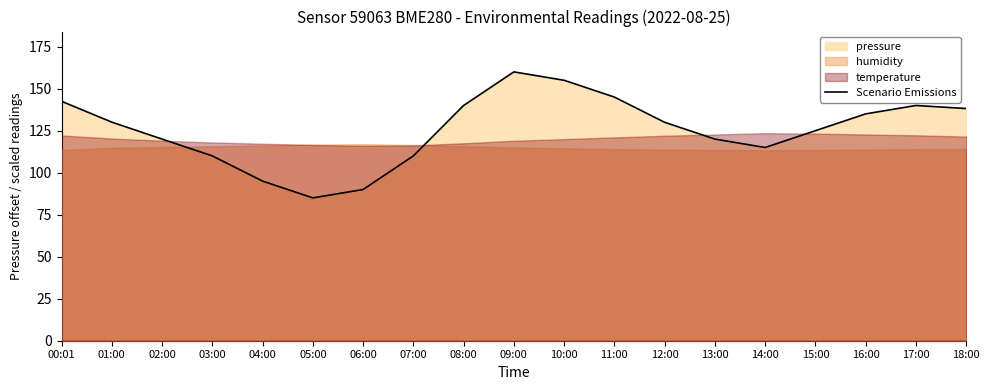

What position from the right is 04:00?

15